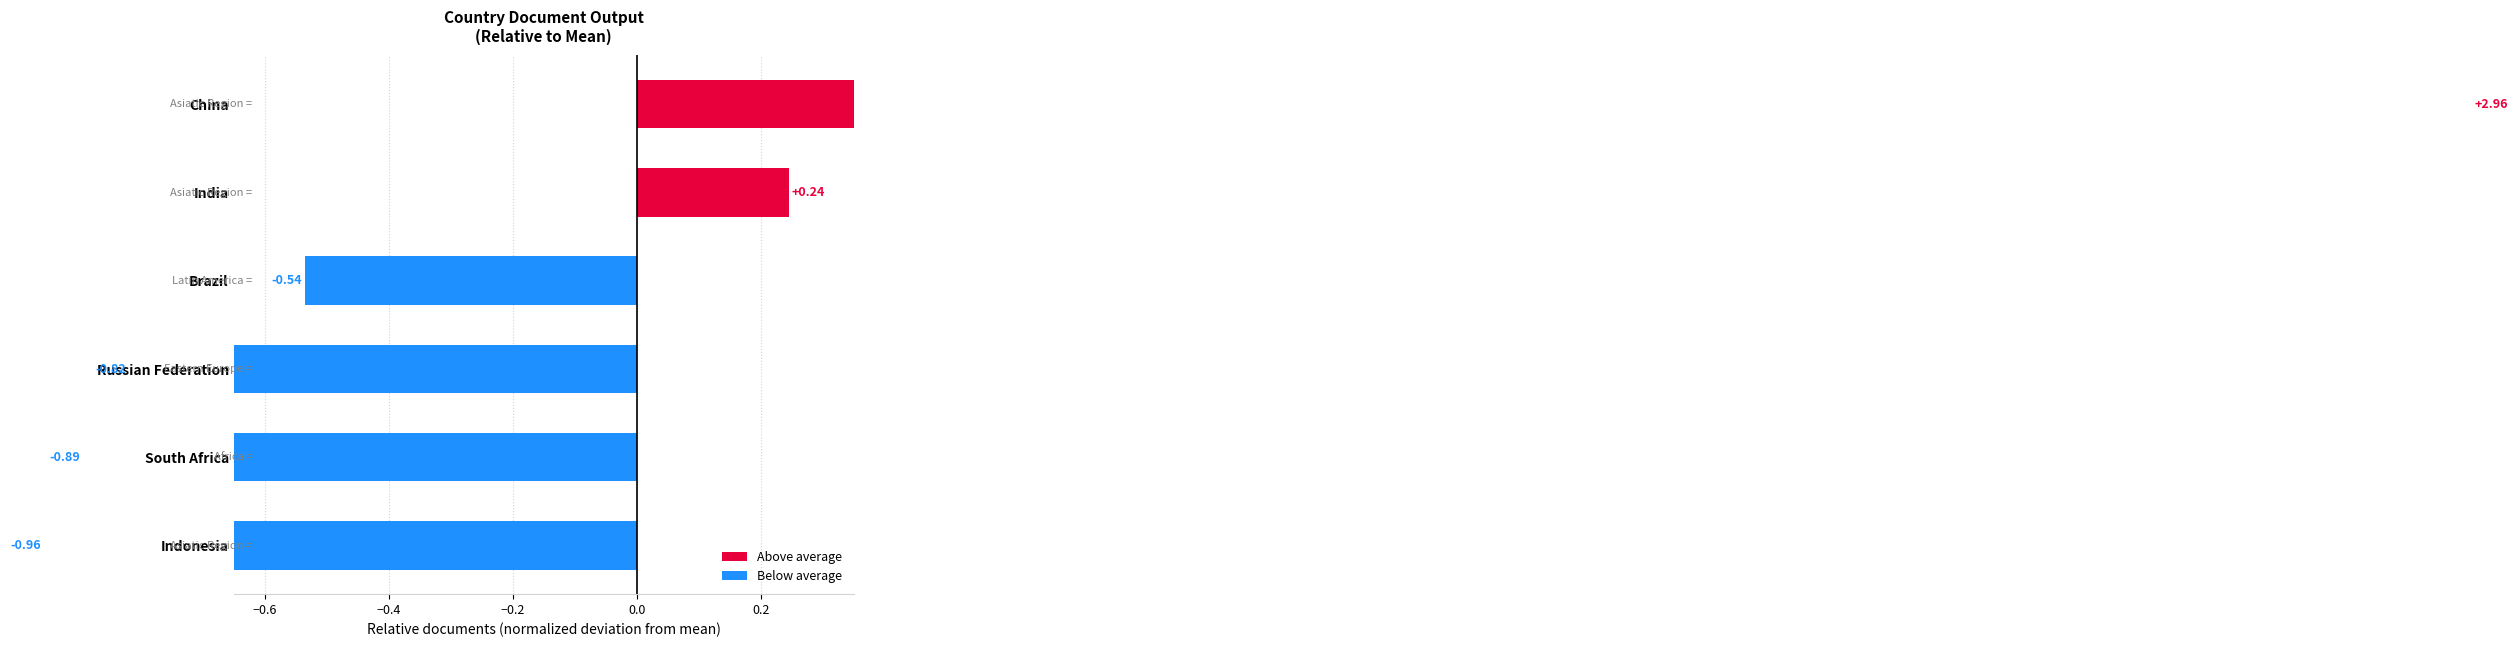

Count the number of values greater than 0.

2